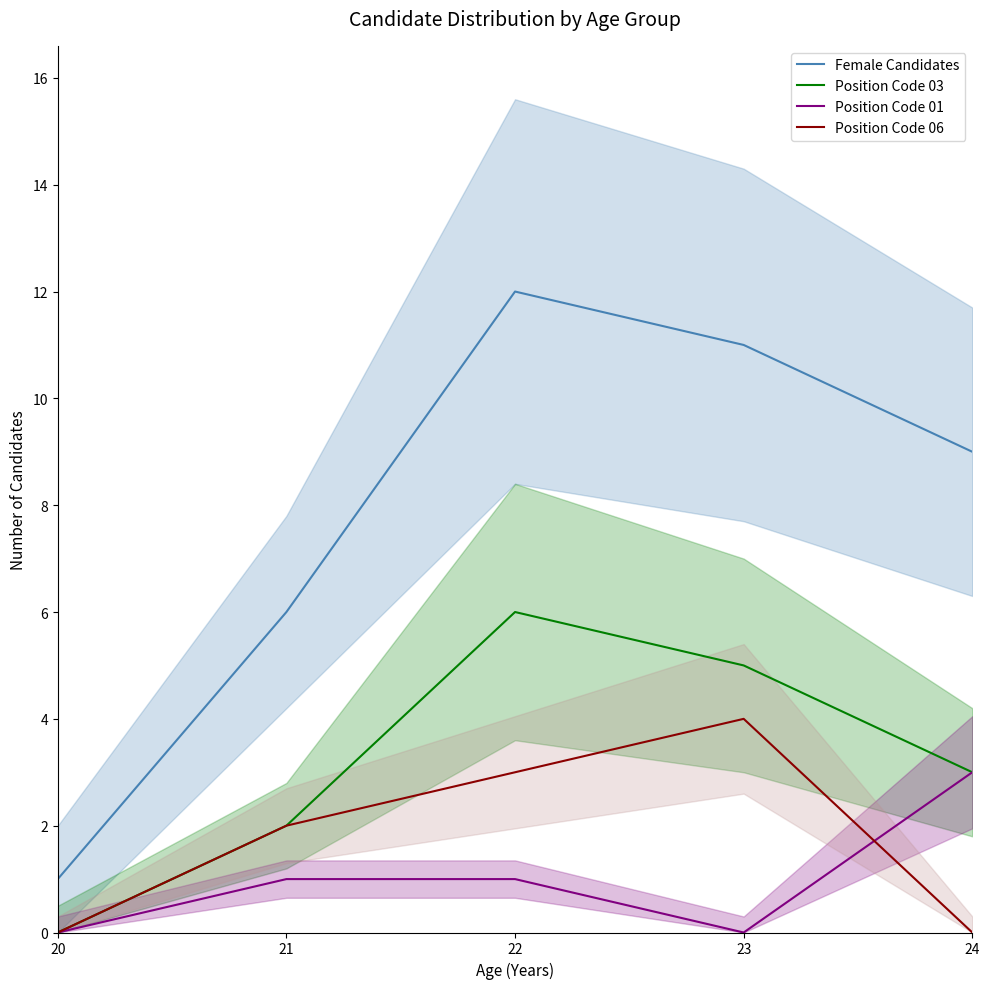

What is the value of the Female Candidates point at the 1st from the left?

1